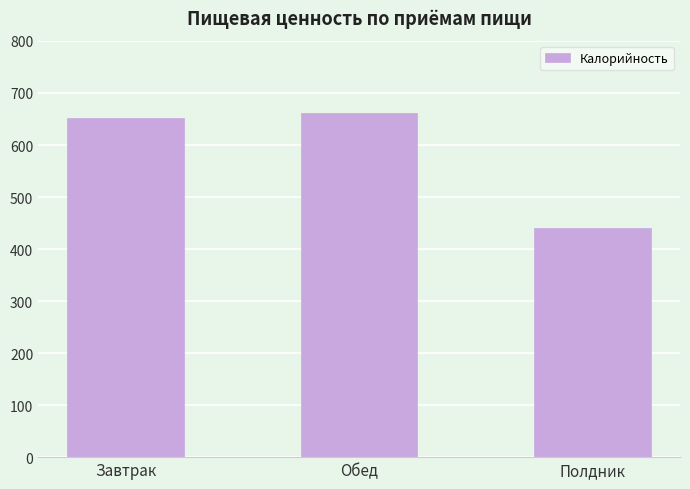

What is the difference between the values at Завтрак and Полдник?

210.6